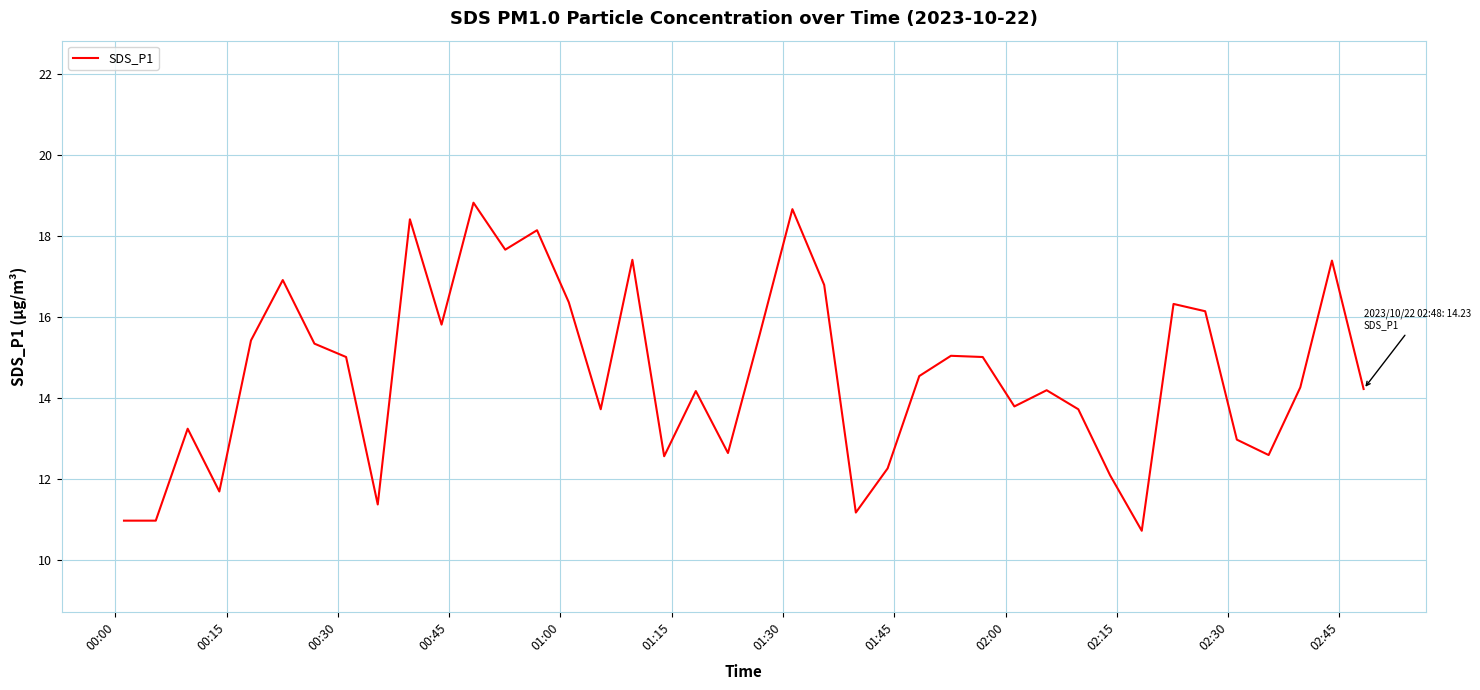

What is the difference between the maximum and minimum values?

8.1